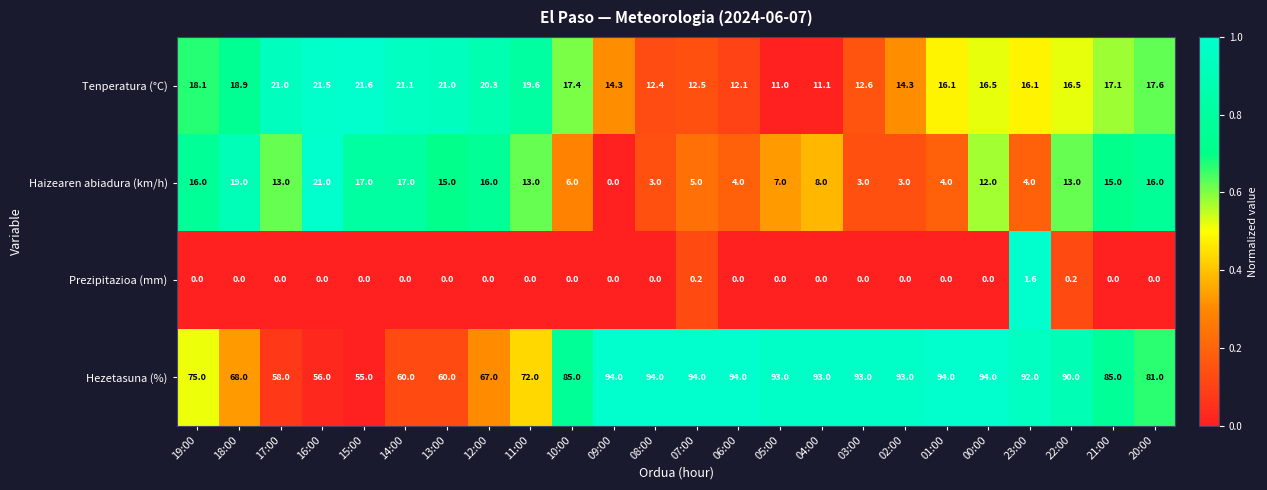

What is the spread (max minus min) of values at 11:00?

72.0